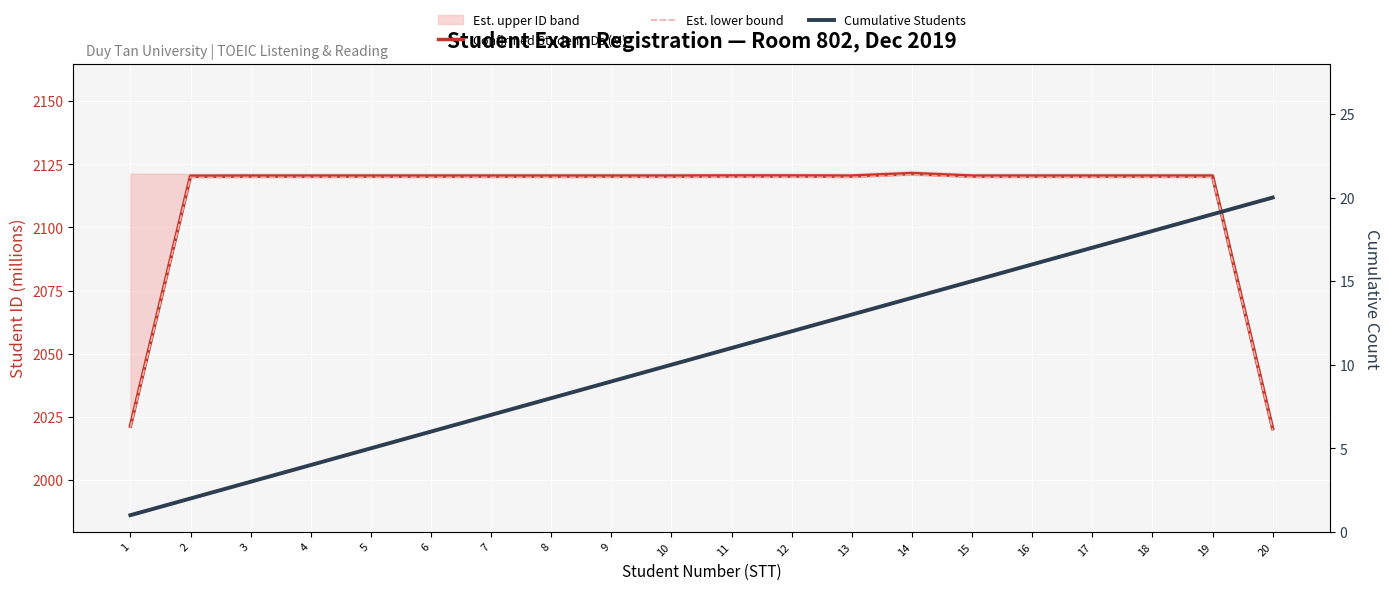

What is the highest value of the Cumulative Students series?

20.0